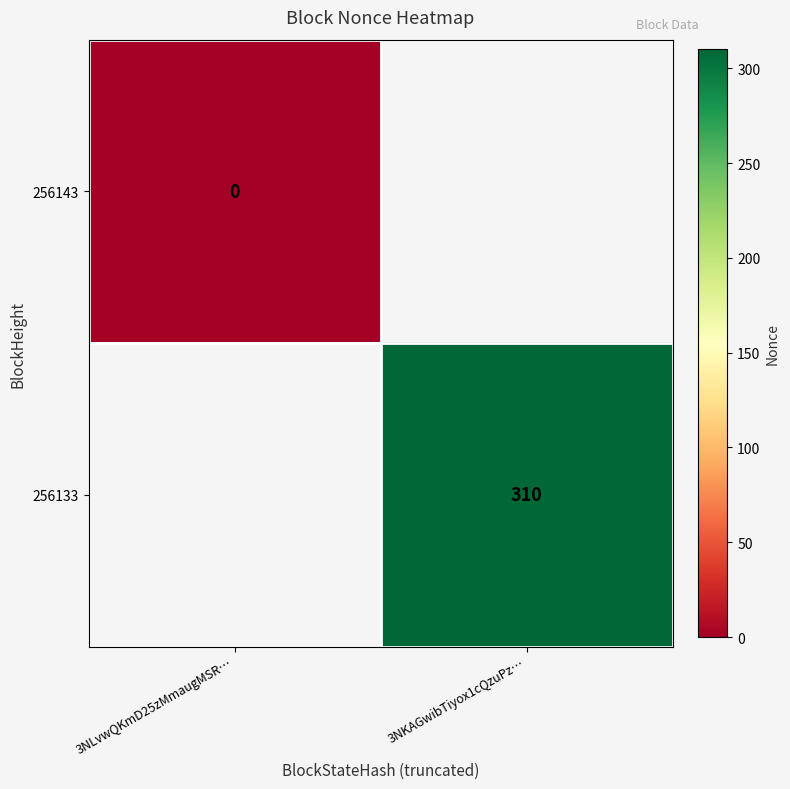

How many series are shown in this chart?

2